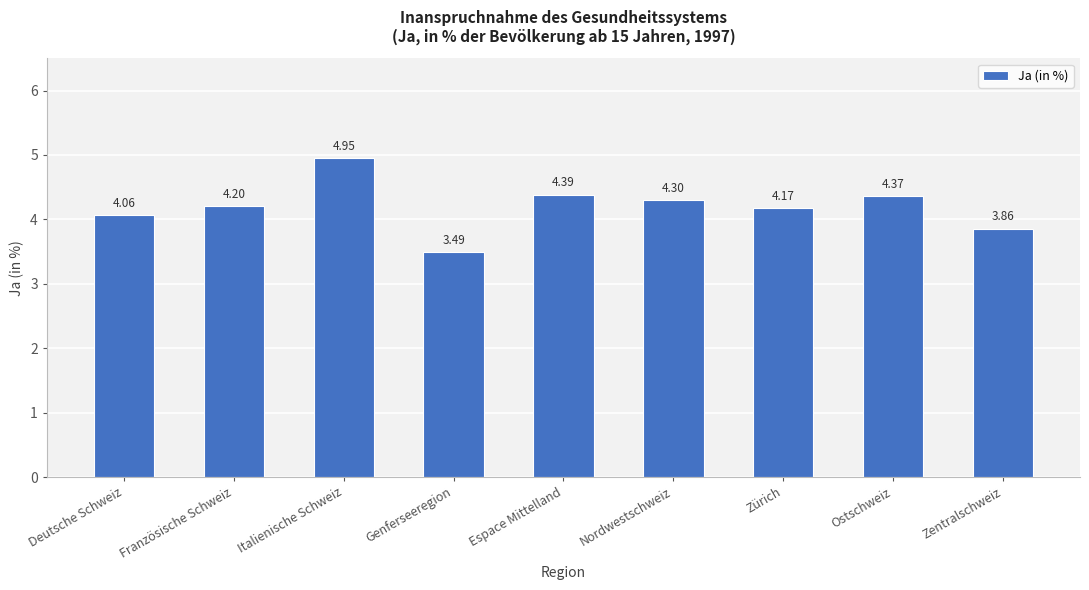

What position from the left is Zentralschweiz?

9